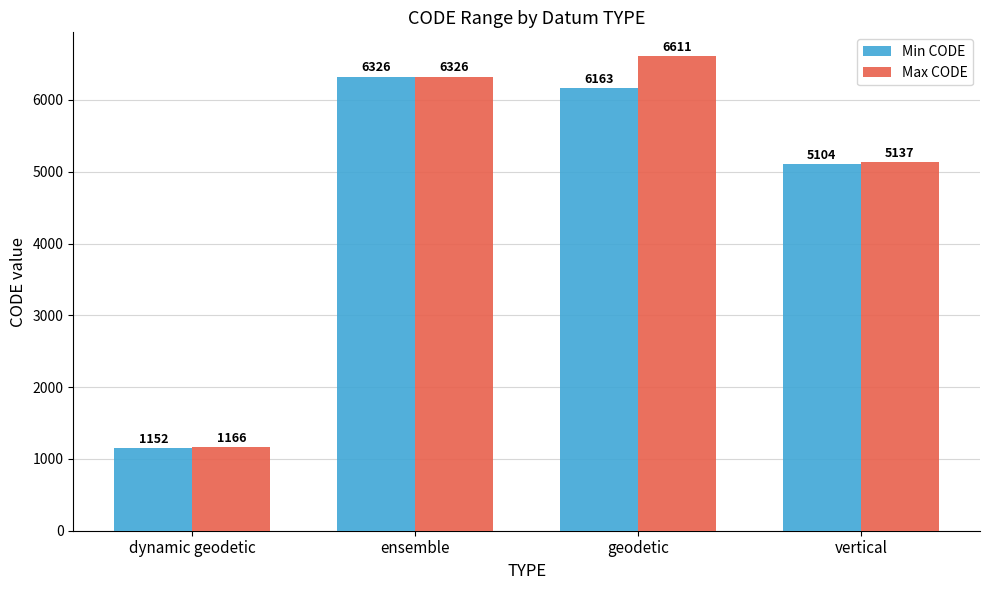

How many bars are there in total?

8